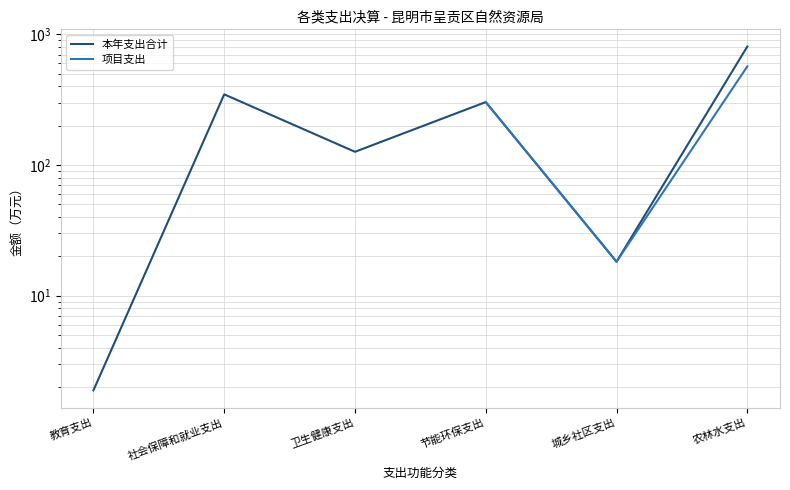

What is the difference between the maximum and minimum values in the 本年支出合计 series?

805.8